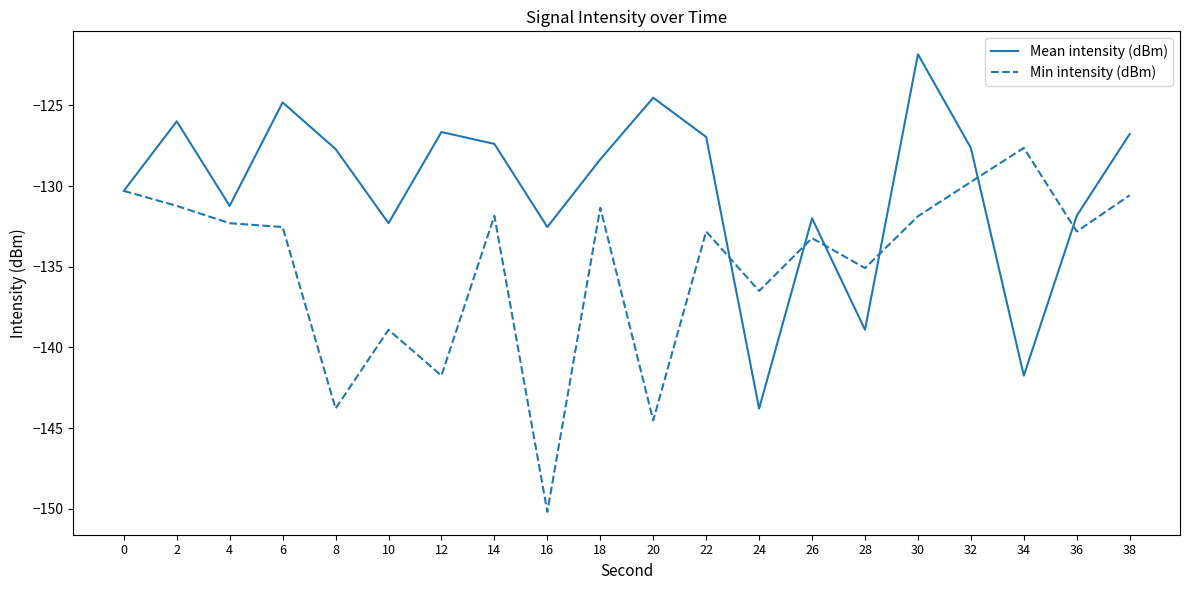

True or false: Min intensity (dBm) has a value of -38.2 at 26.

False